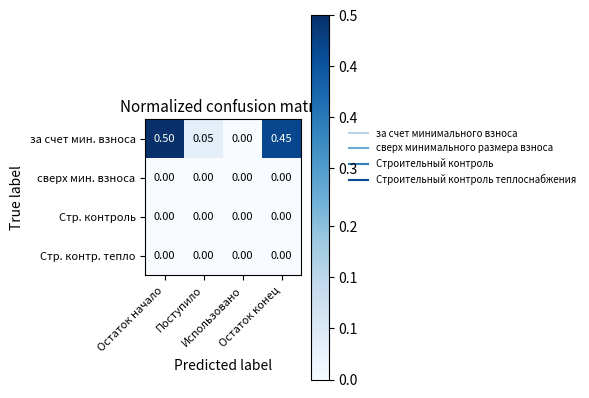

Which series has the largest range (max minus min)?

за счет мин. взноса